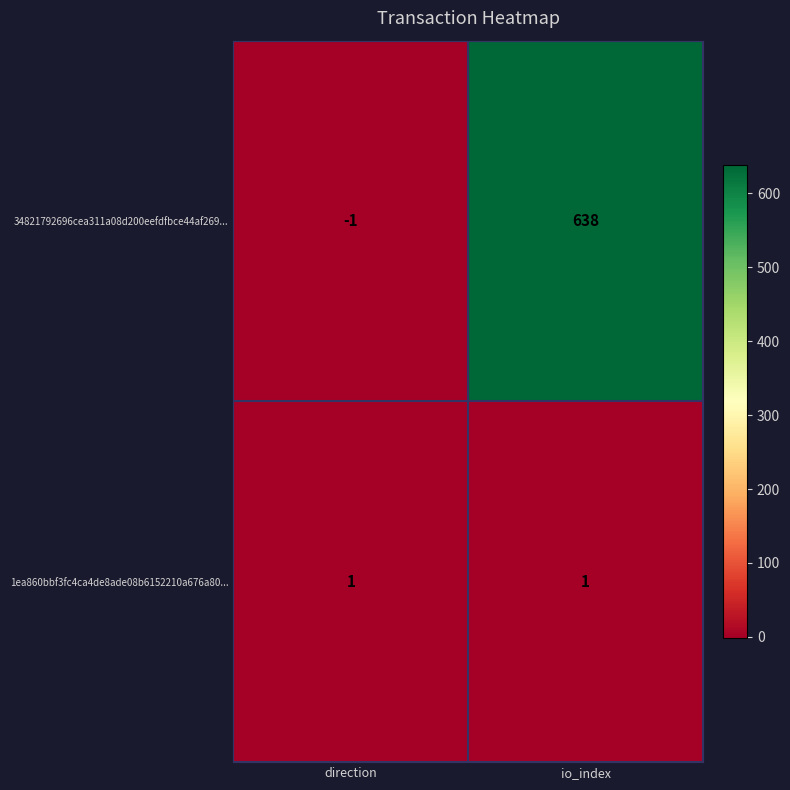

Reading right to left, what are all the values shown in this chart?

34821792696cea311a08d200eefdfbce44af269...: io_index=638	direction=-1
1ea860bbf3fc4ca4de8ade08b6152210a676a80...: io_index=1	direction=1